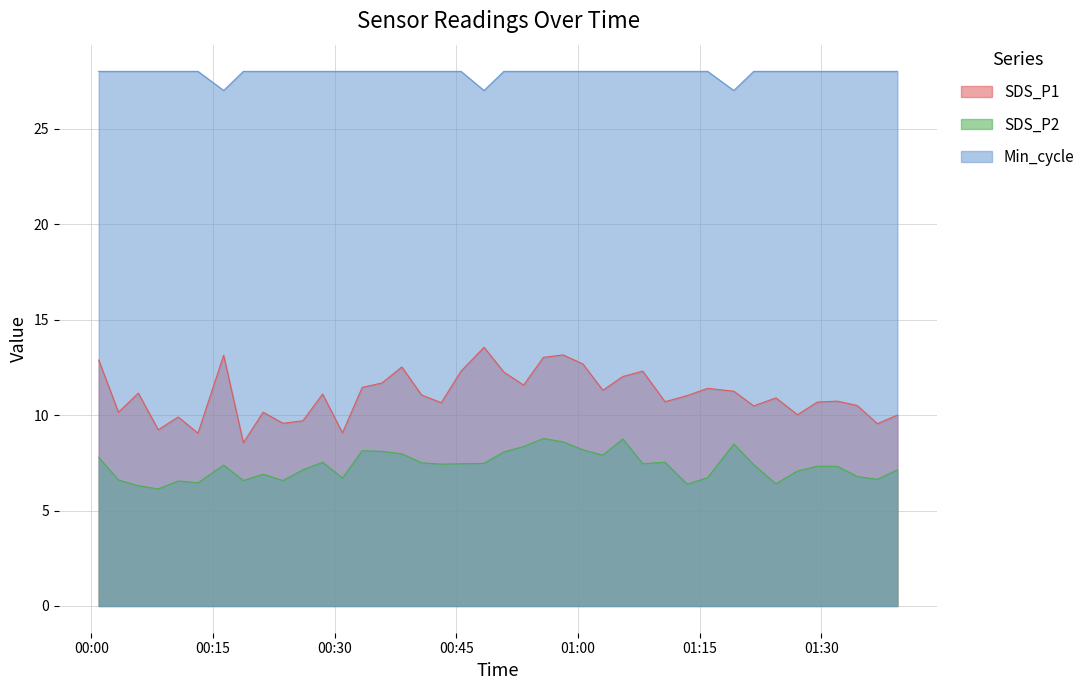

What are all the series names shown in the legend?

SDS_P1, SDS_P2, Min_cycle